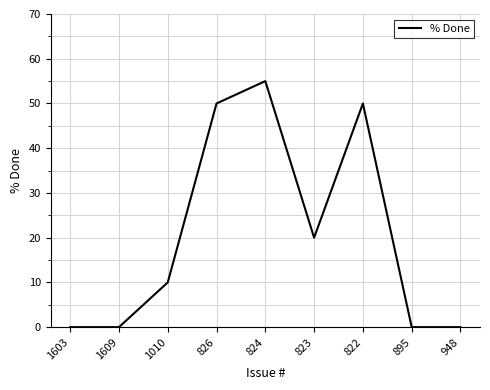

What is the change in value from 824 to 823?

-35